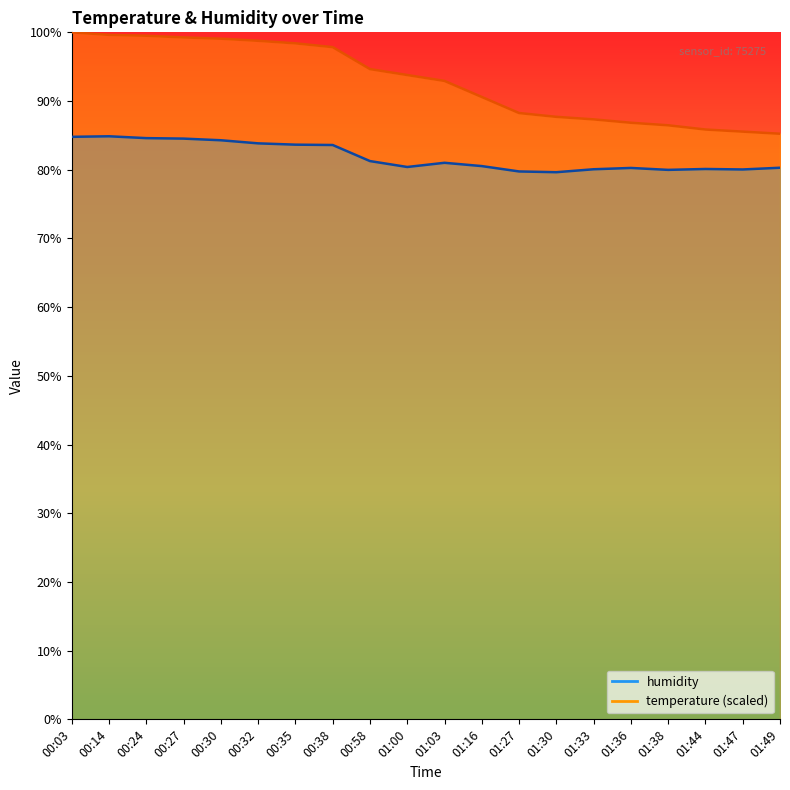

How many values in the temperature series are below 93?

10